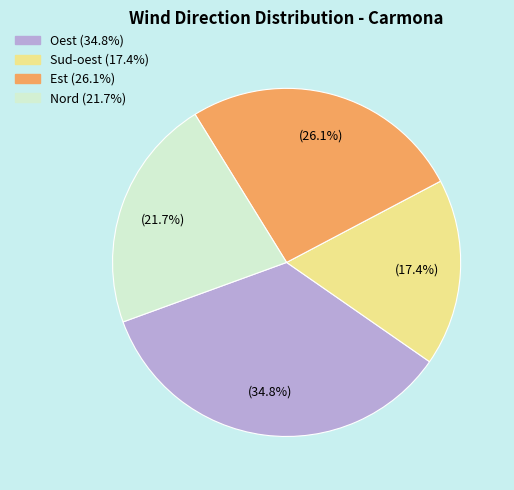

Which has a higher value, Sud-oest or Est?

Est